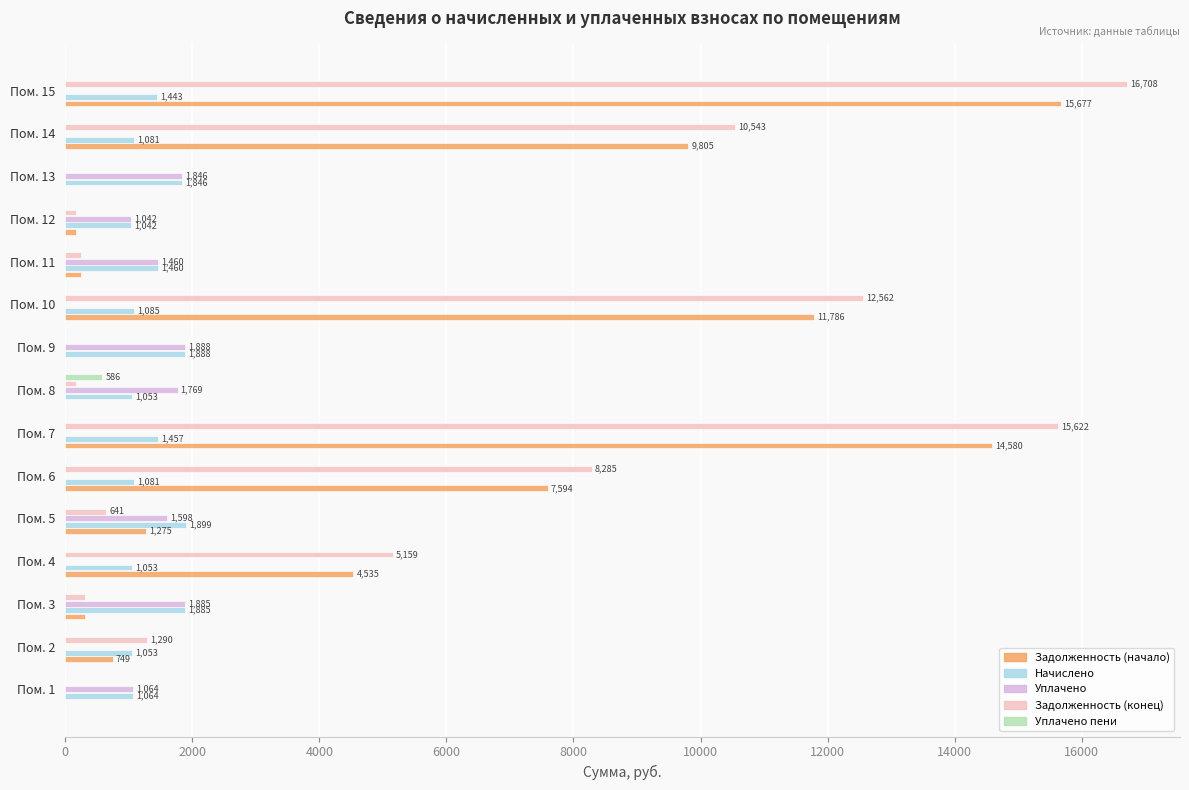

At which label is Уплачено closest to 944?

Пом. 12